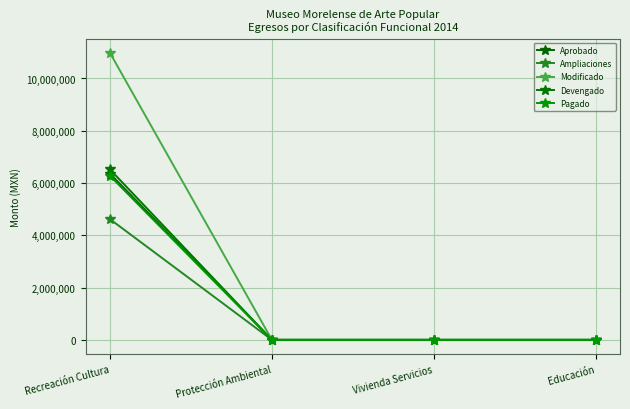

What is the highest value of the Pagado series?

6274486